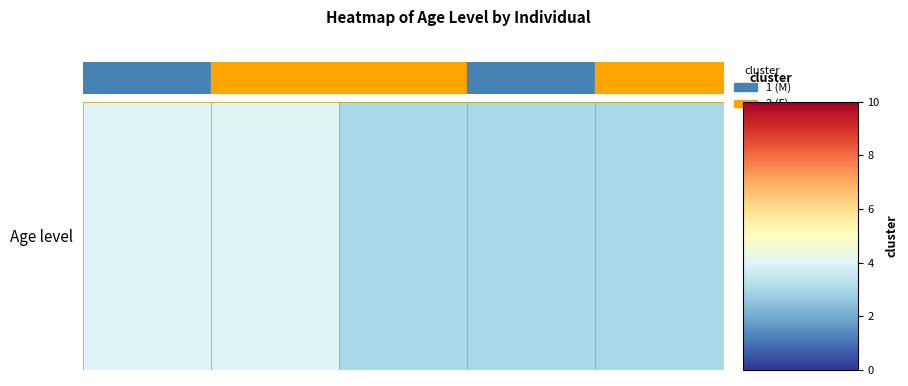

What is the smallest value displayed?

3